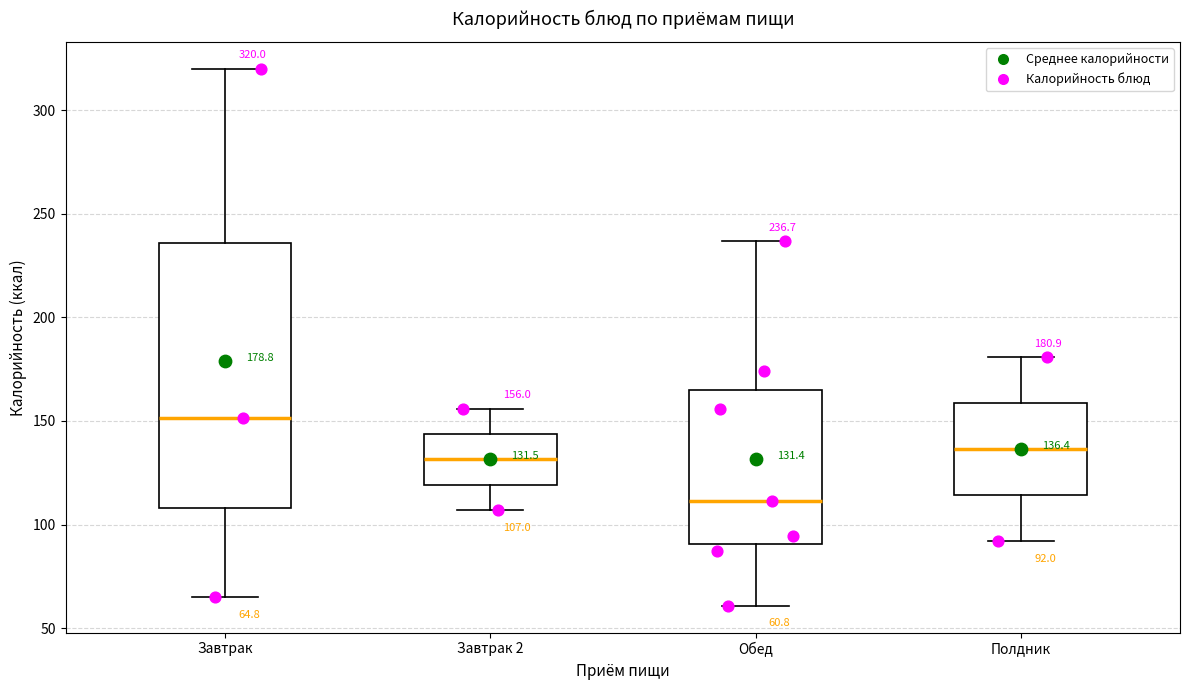

Comparing the boxes themselves (not the whiskers), which one is the tallest?

Завтрак